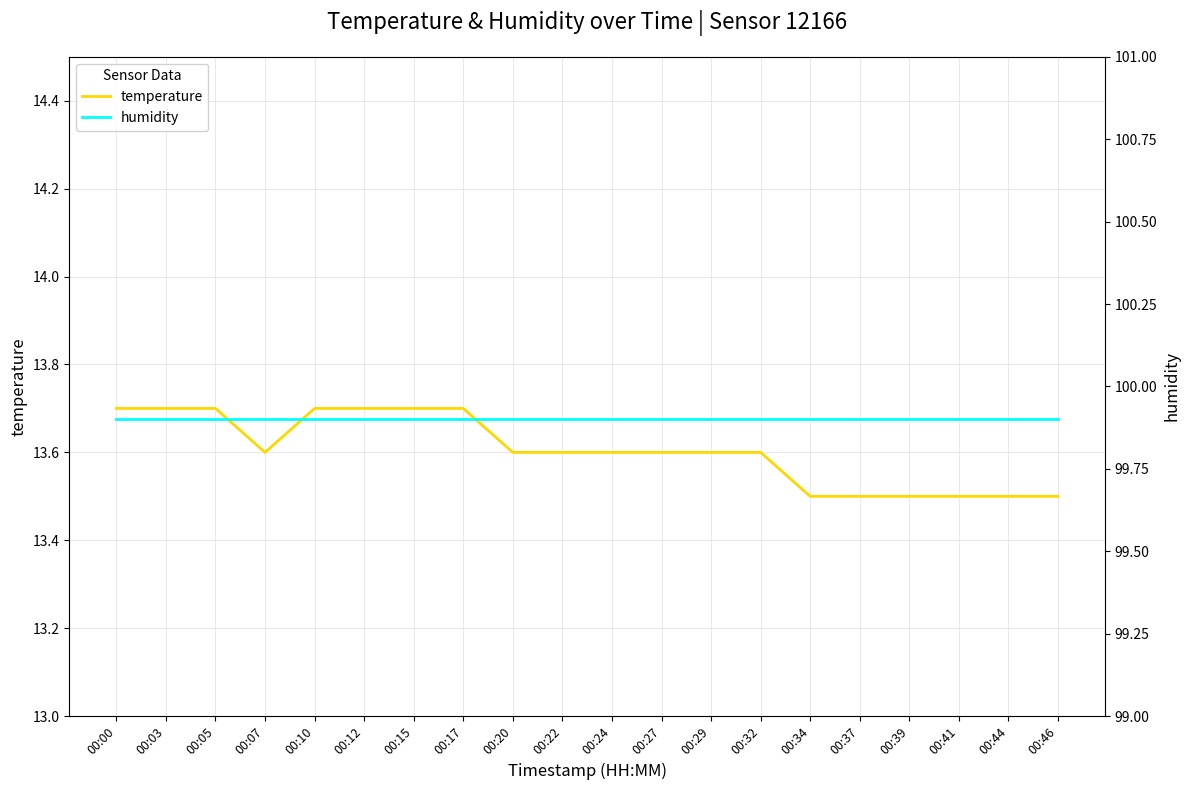

At which label is humidity closest to 99?

00:00